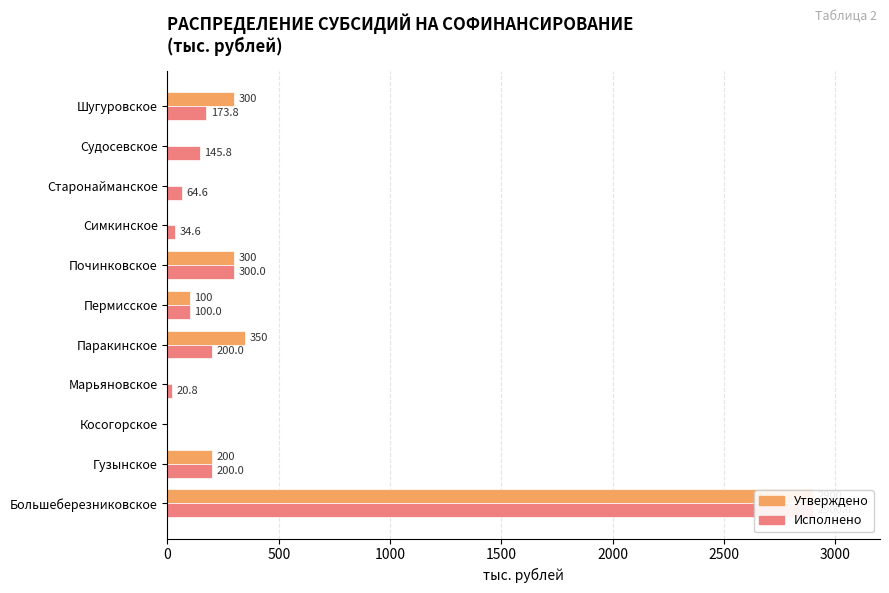

Which series changed the most between 0 and 1000?

Утверждено